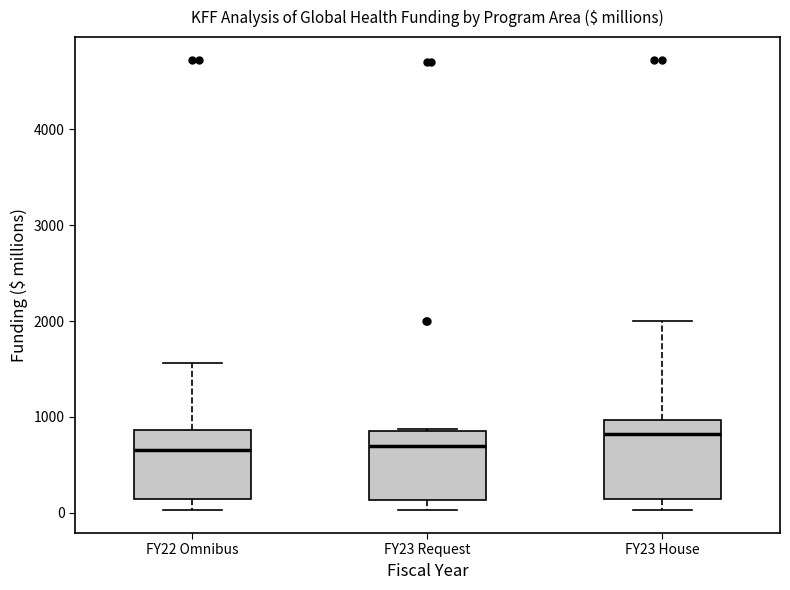

Reading left to right, transcribe this box plot: for each box, give where its median line is, the range the box spans, and where its two whiskers end, as read against the y-axis. The values are not printed on the chart, so give them approximately, as read against the axis.

FY22 Omnibus: median 700, box 100 to 900, whiskers 0 to 1600
FY23 Request: median 700, box 100 to 900, whiskers 0 to 900
FY23 House: median 800, box 100 to 1000, whiskers 0 to 2000